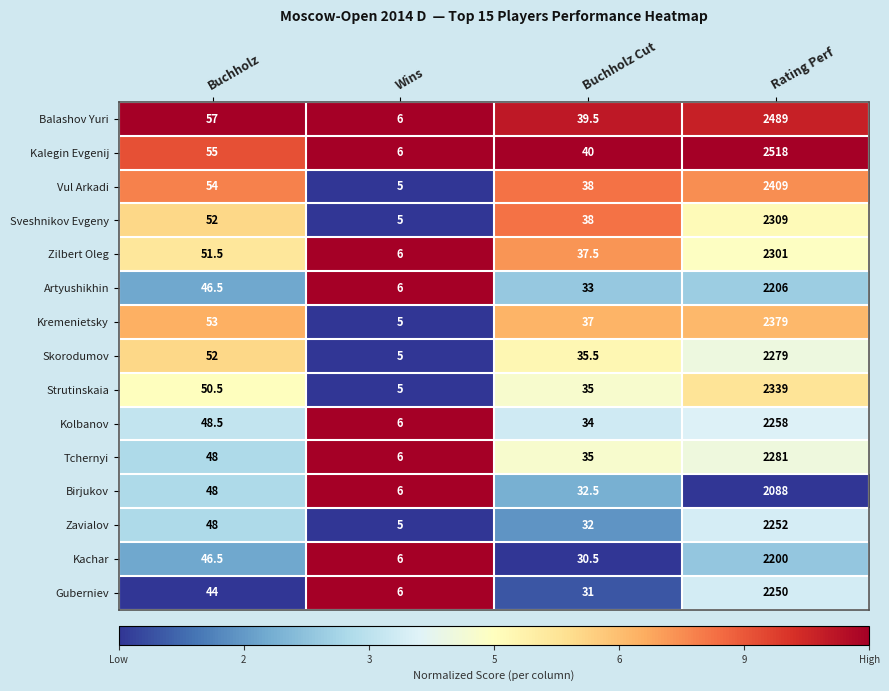

What is the sum of all Vul Arkadi values?

2506.0